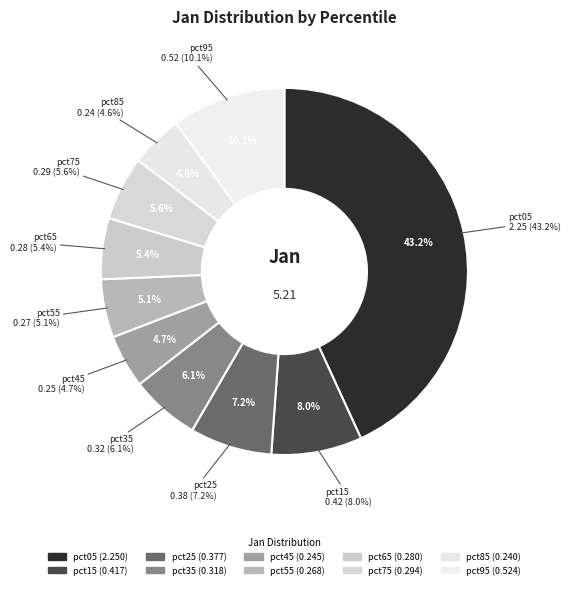

To the nearest percent, what percentage of the pie is pct85?

5%